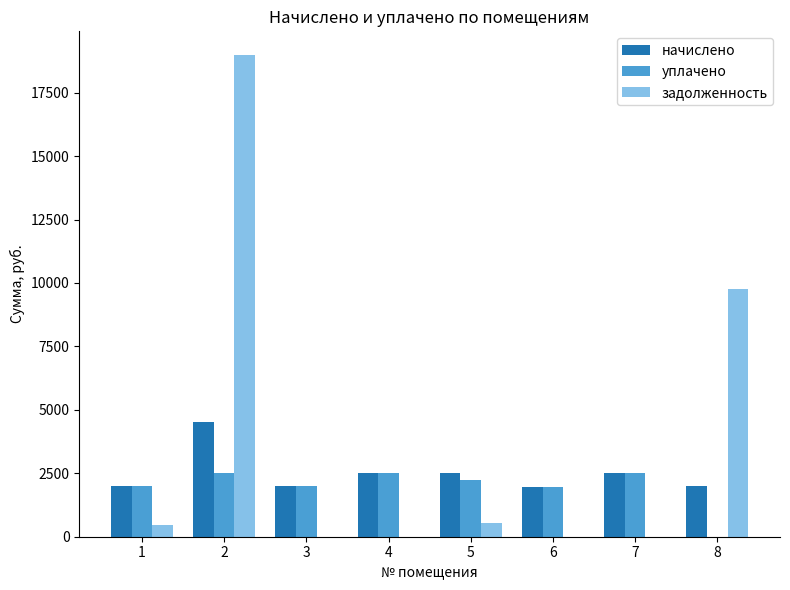

What is the sum of the задолженность values at 5 and 8?

10327.9